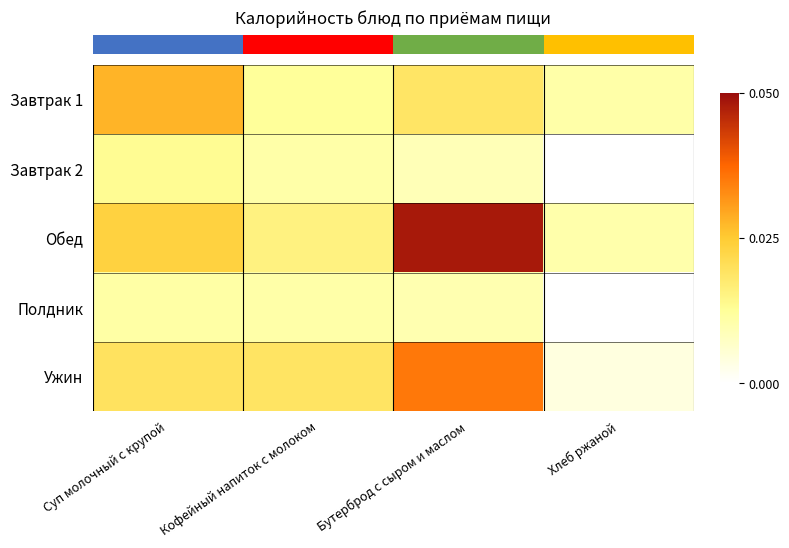

How many series are shown in this chart?

5